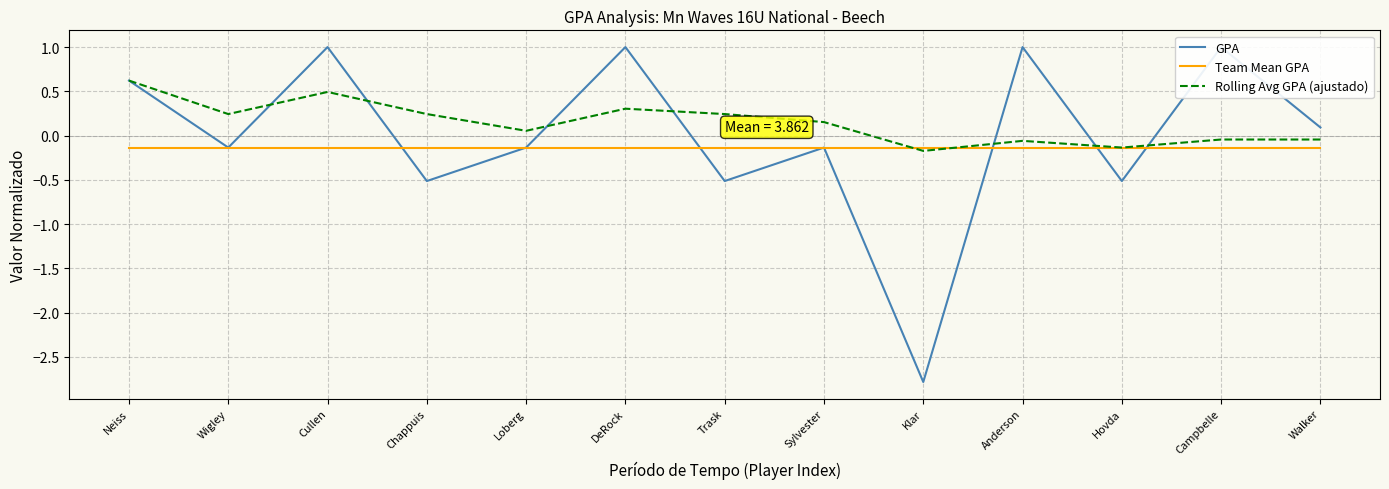

True or false: Rolling Avg GPA (ajustado) has more than 1 interior local peaks.

True